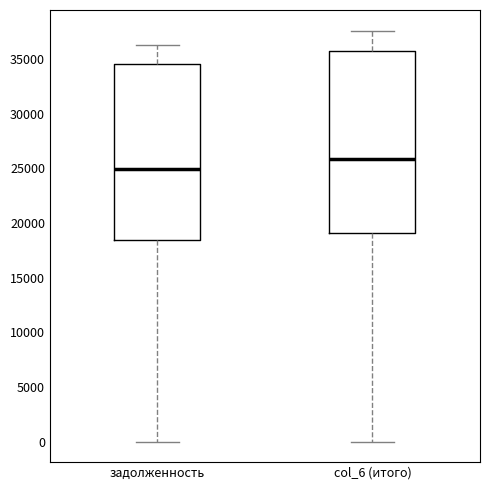

Comparing the boxes themselves (not the whiskers), which one is the tallest?

col_6 (итого)